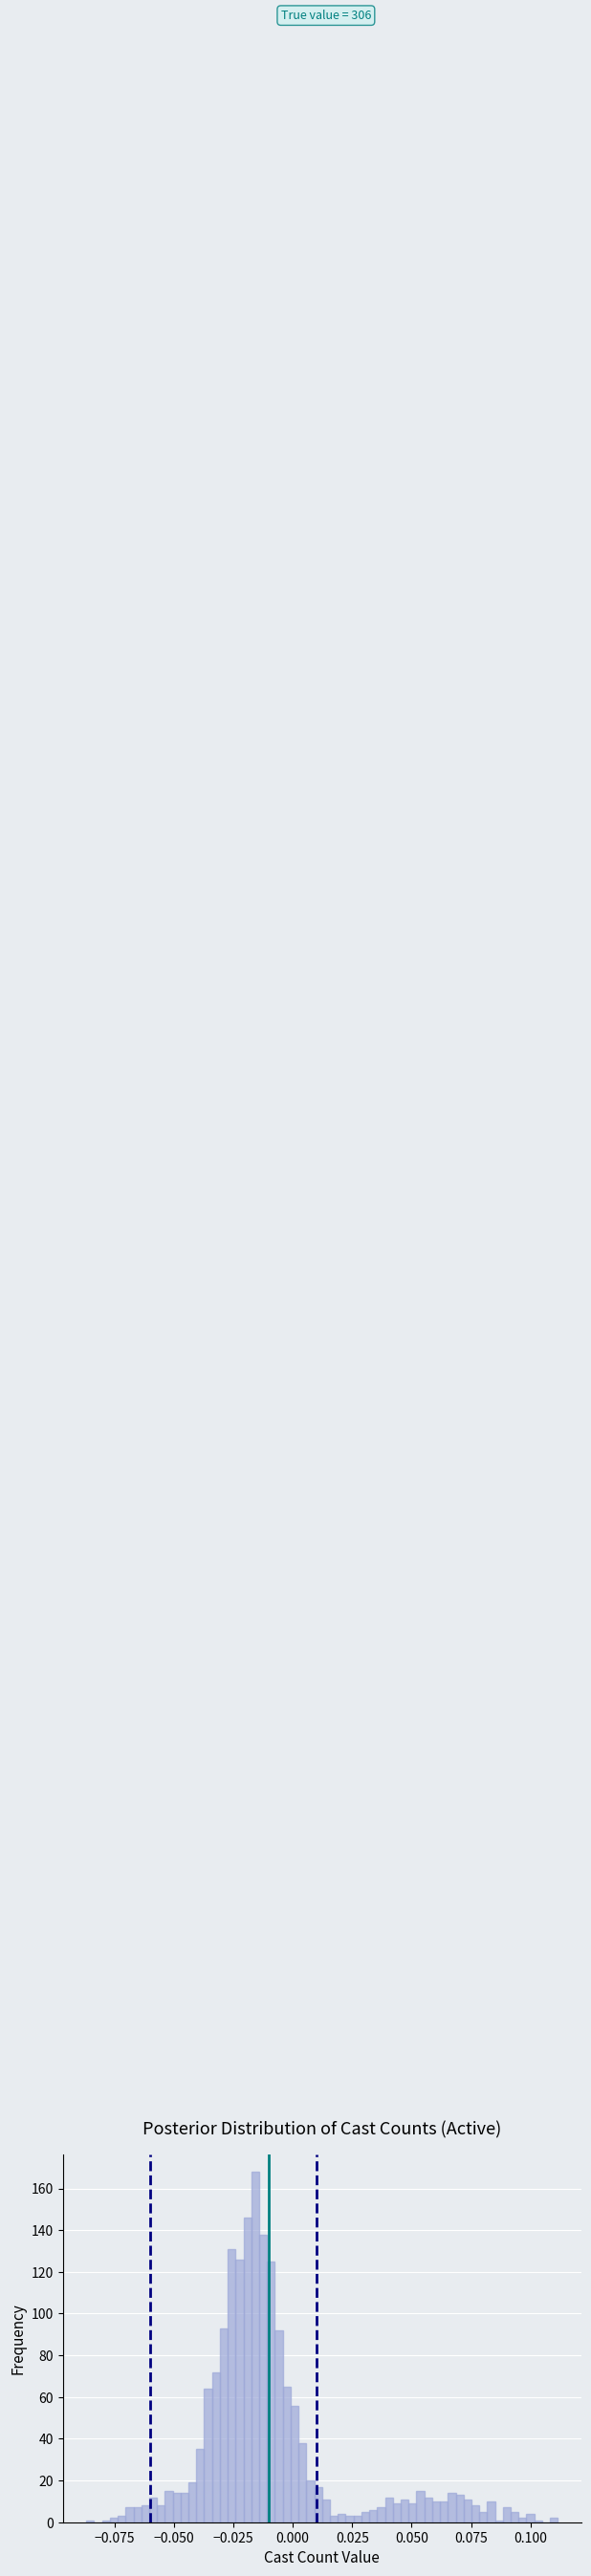

Read against the x-axis, roughly where is the centre of the tallest bar?

-0.015